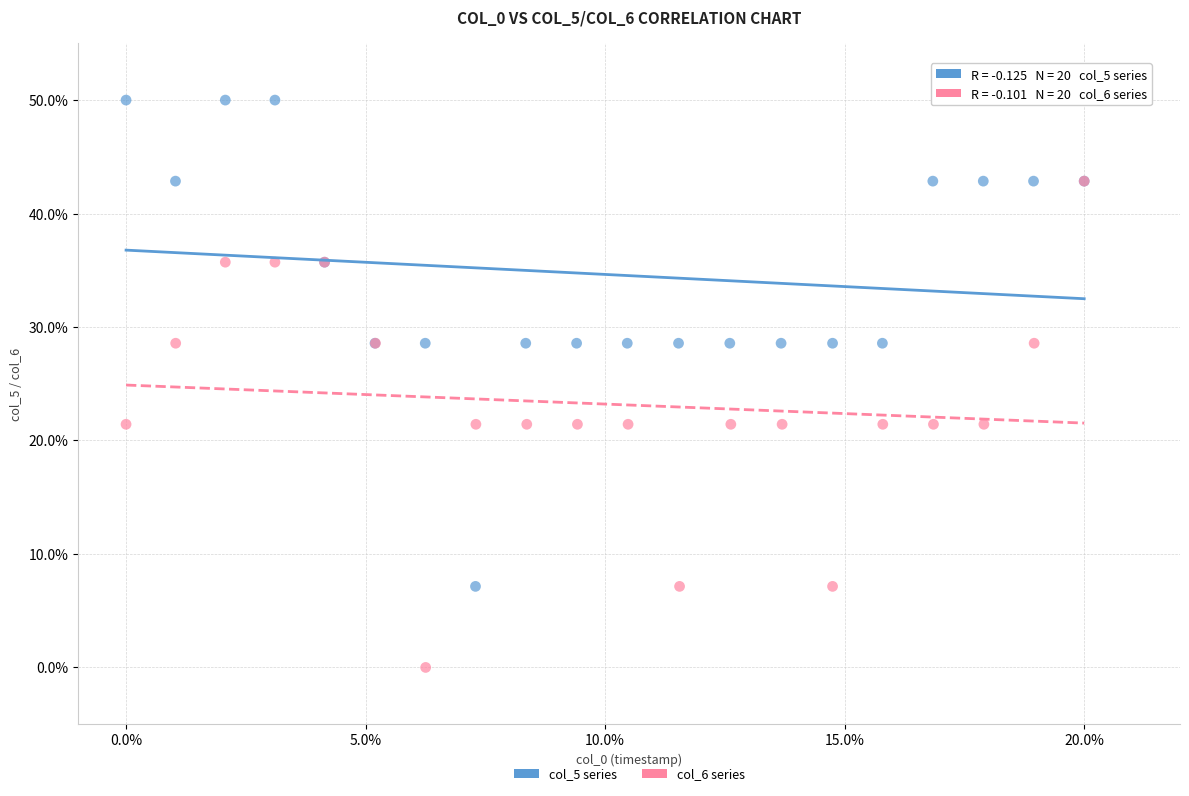

Which series reaches the maximum Y coordinate?

col_5 series